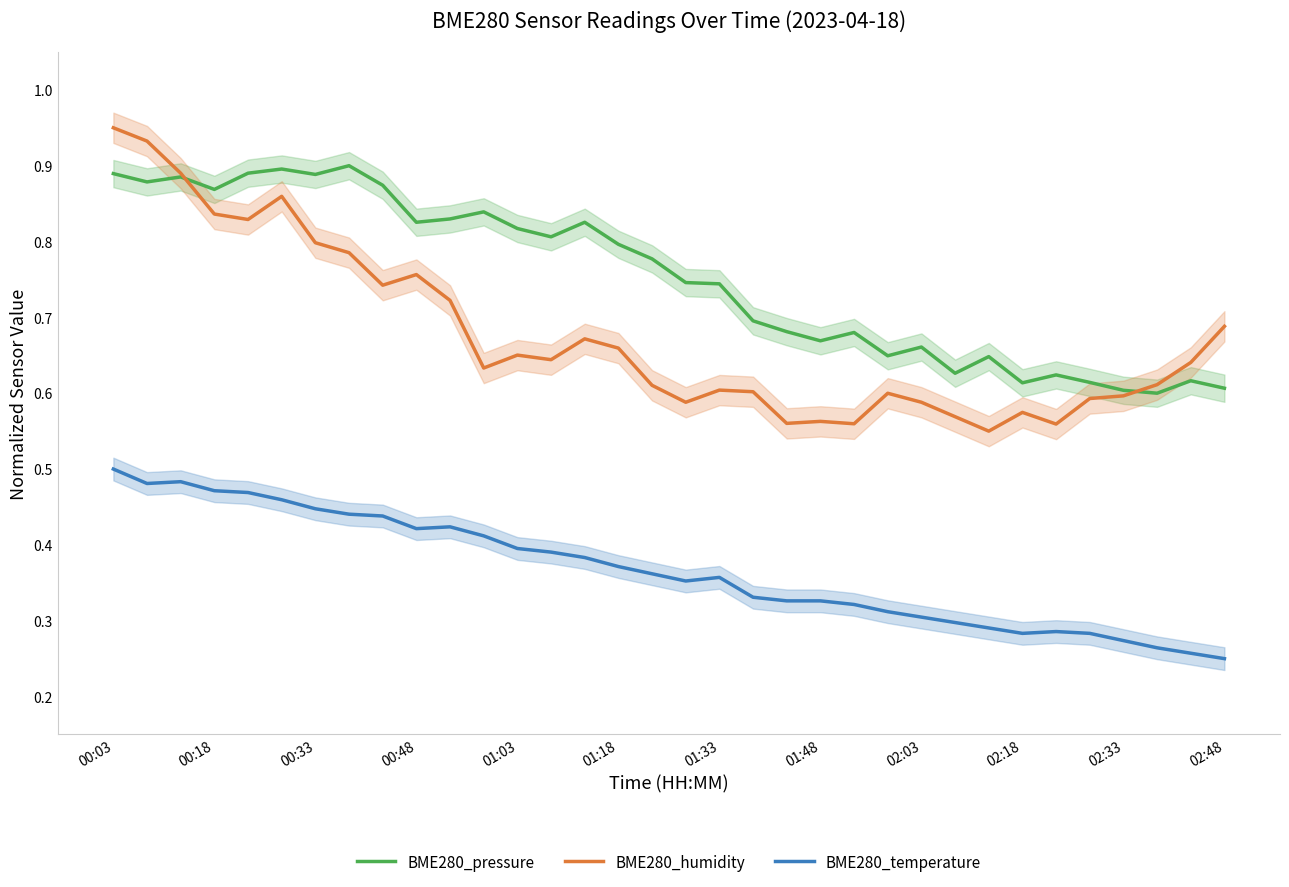

Which series has the widest spread of values?

BME280_humidity